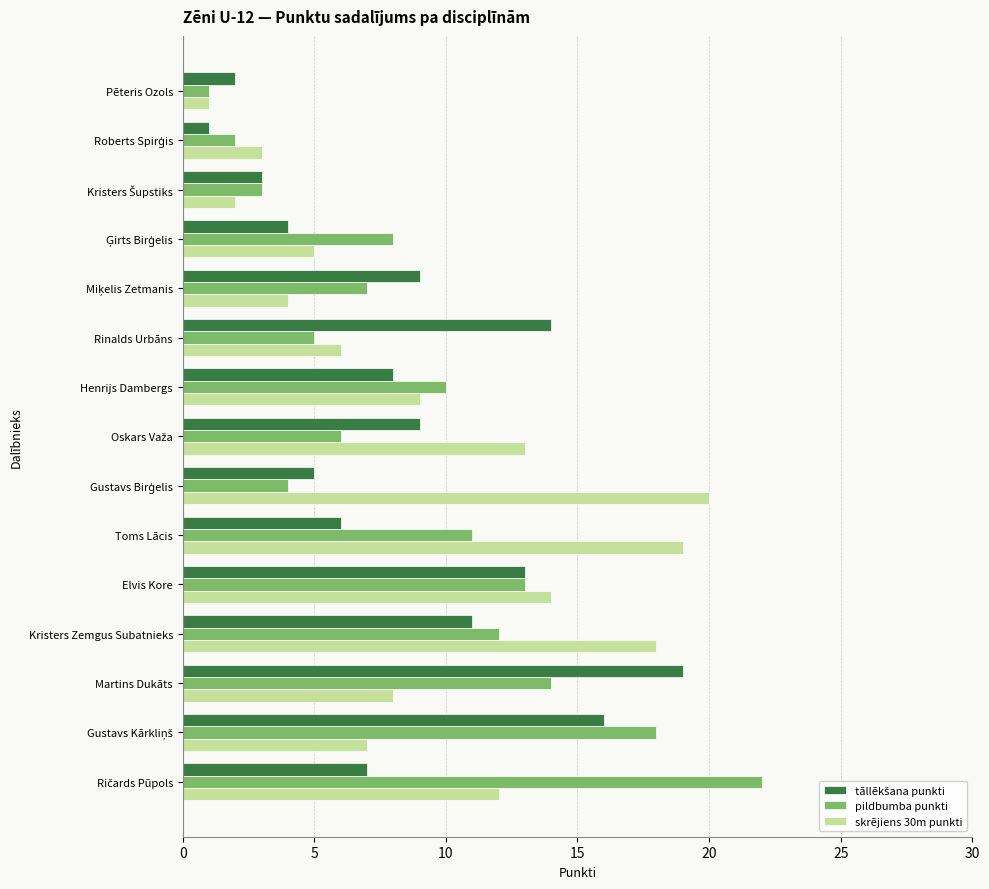

What is the maximum value for pildbumba punkti?

22